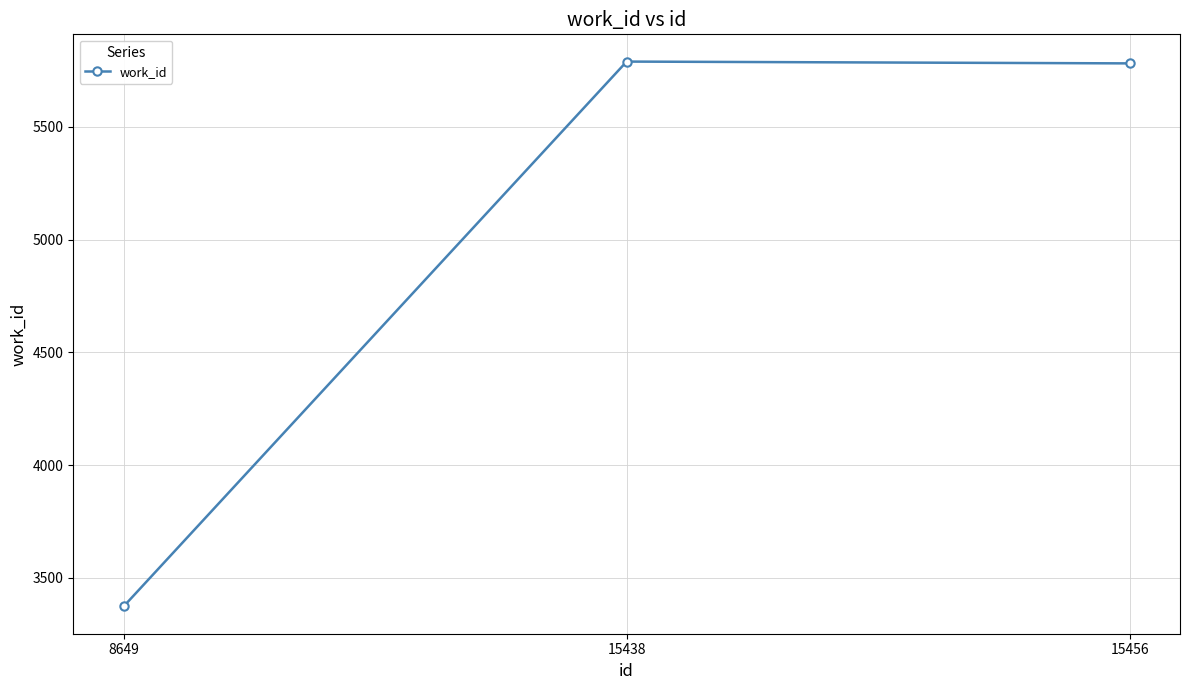

What is the difference between the values at 8649 and 15438?

2416